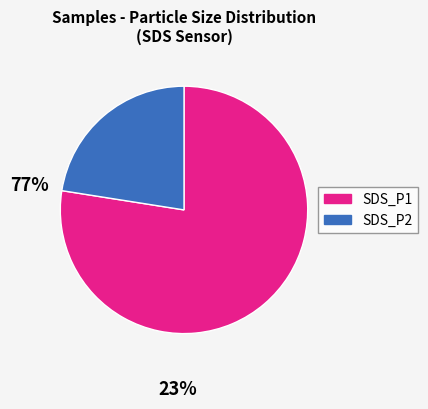

Which slice is the largest?

SDS_P1